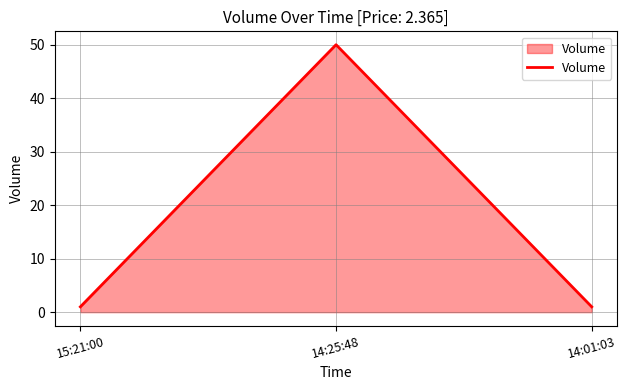

What is the difference between the maximum and minimum values?

49